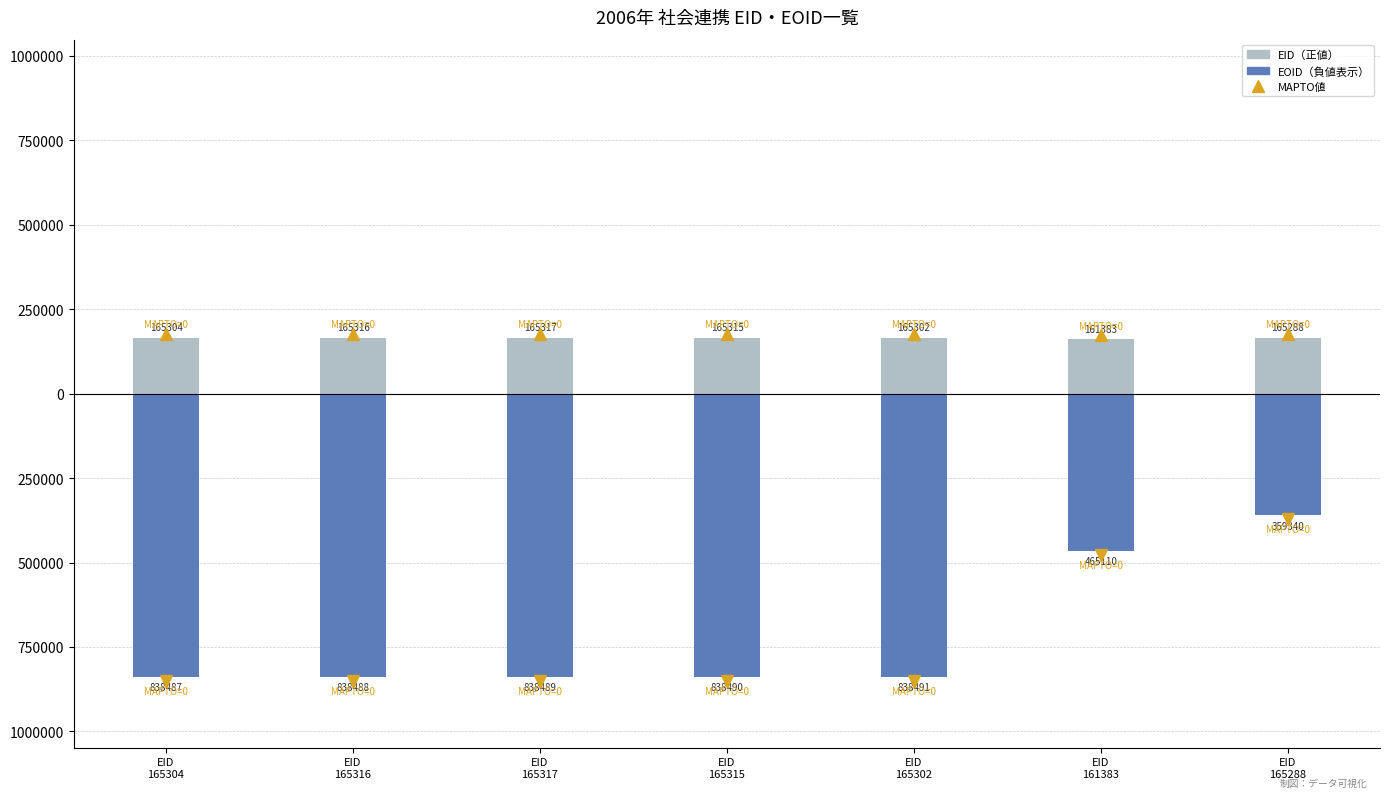

At EID
165302, list the series in order from smallest to largest.

EOID, EID